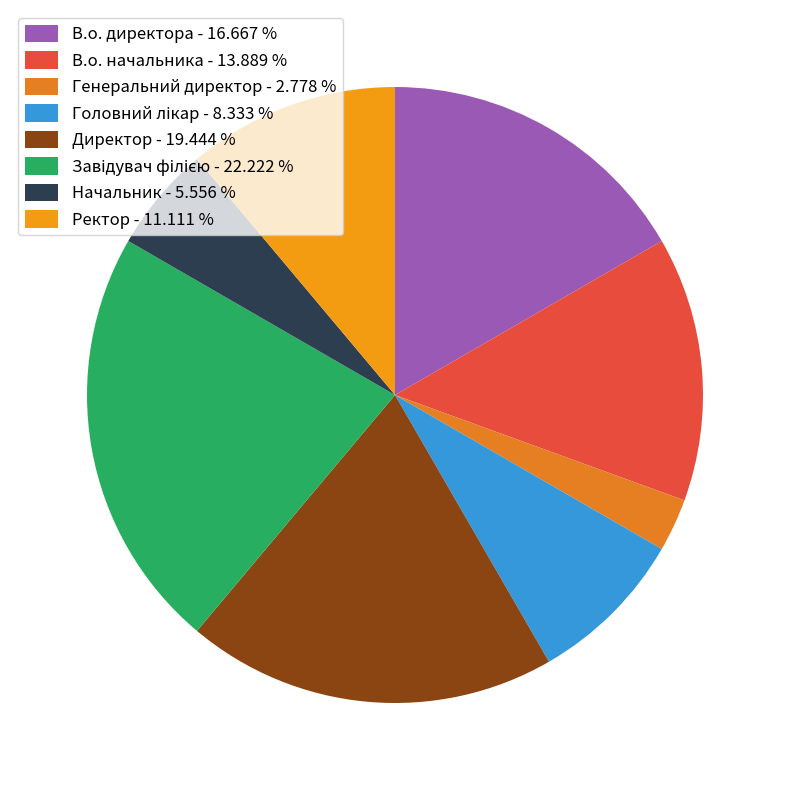

How many segments does this pie chart have?

8